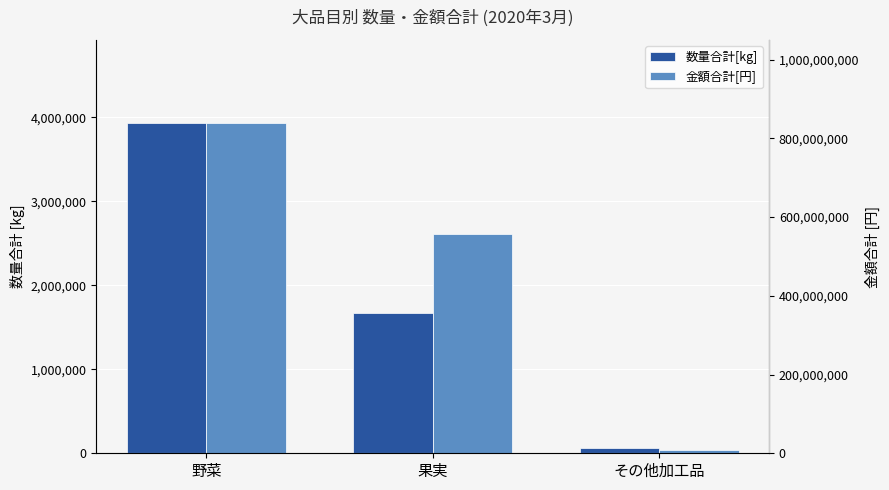

What is the greatest value displayed?

840103319